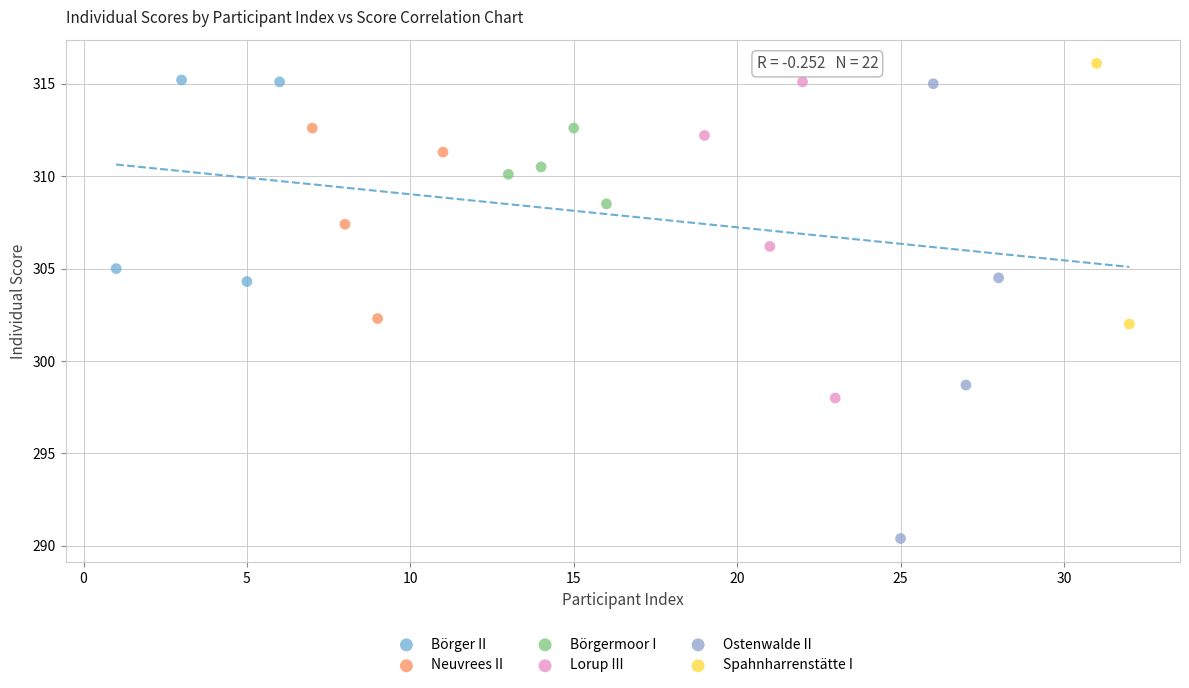

Which series contains the lowest Y value?

Ostenwalde II